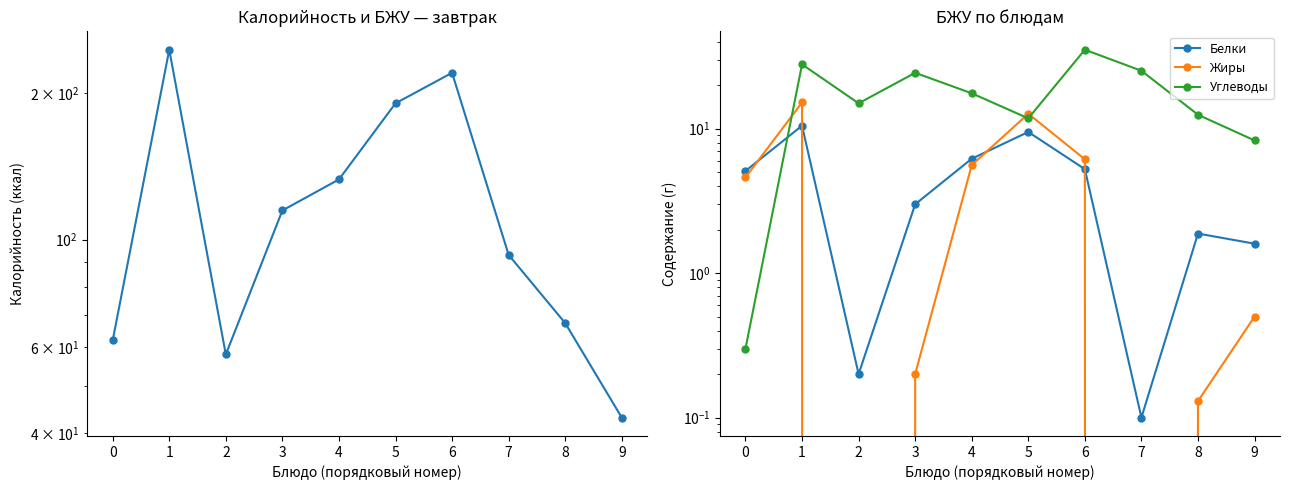

Count the number of categories in the chart.

10